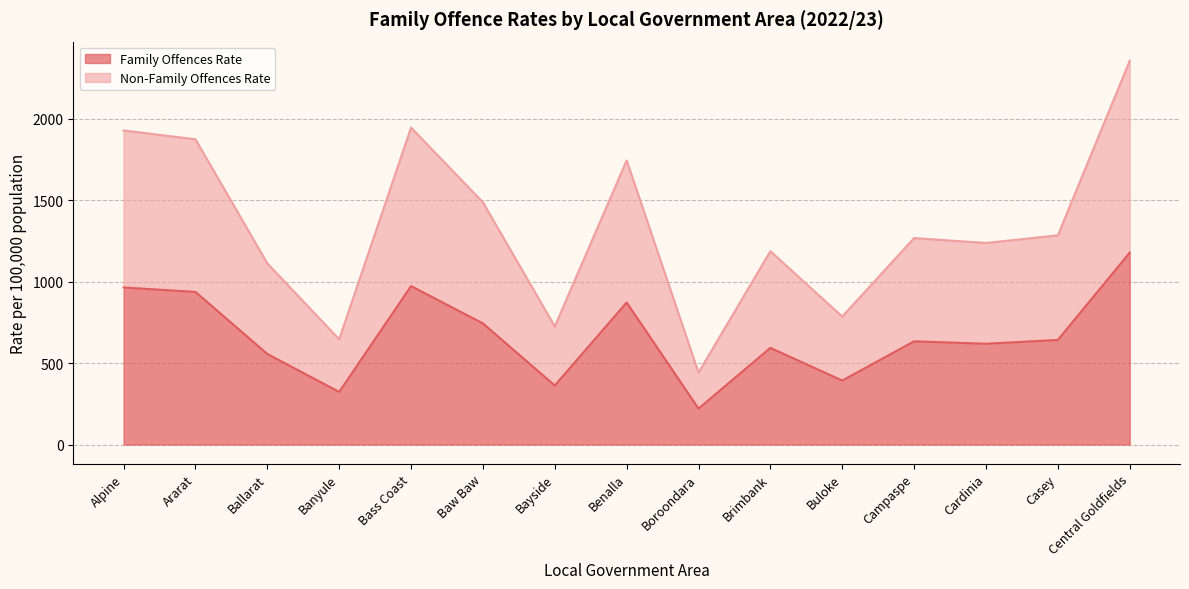

Which category has the lowest value across all series?

Boroondara